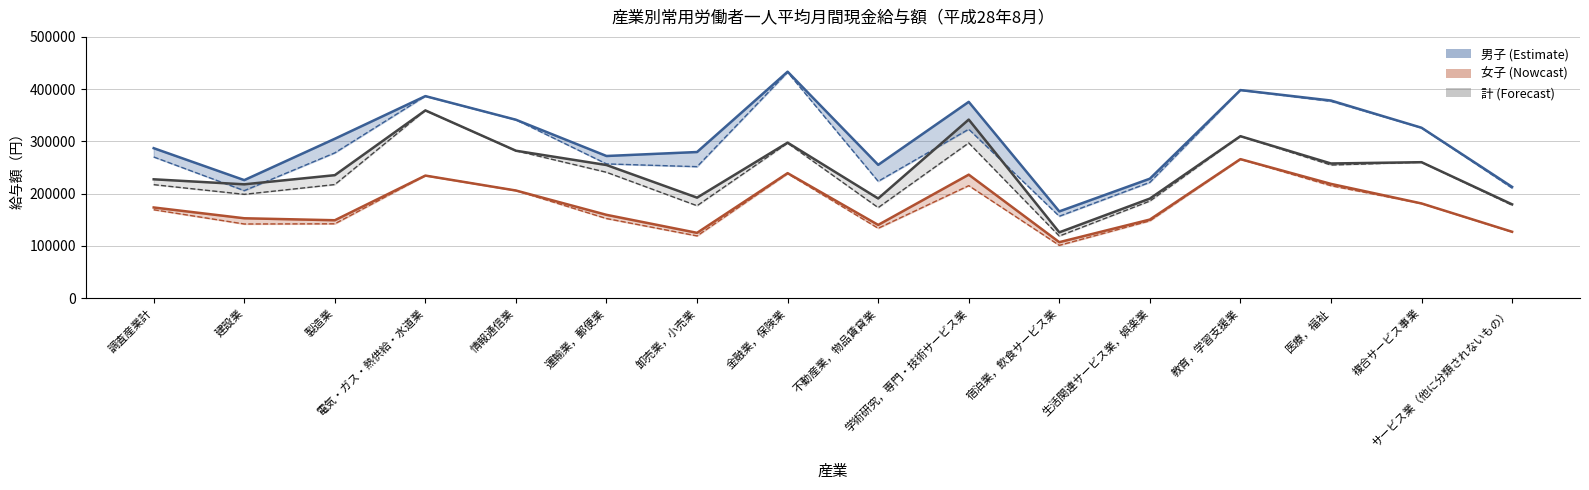

Which series changed the most between 複合サービス事業 and サービス業（他に分類されないもの）?

きまって支給する給与(男子)